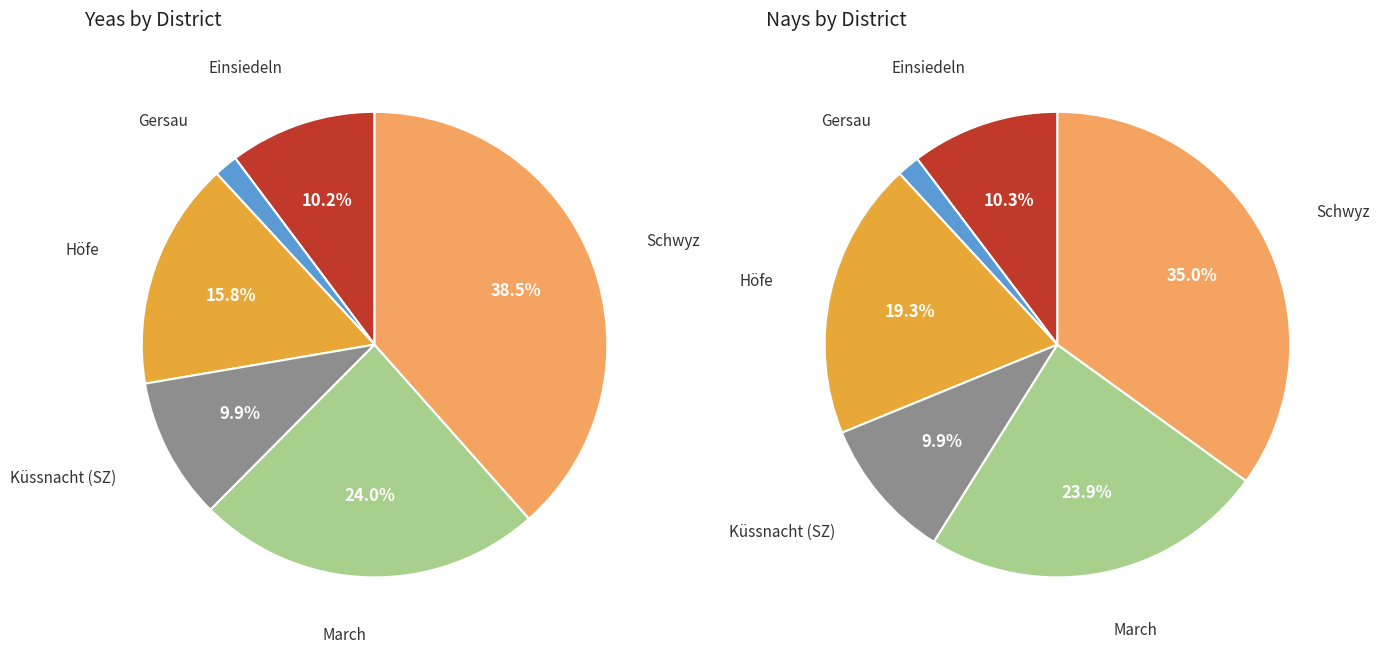

Does Küssnacht (SZ) account for over 50% of the chart?

No